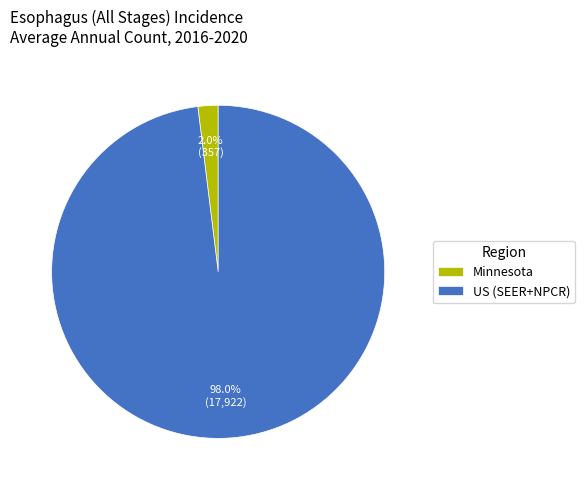

Is there any slice that represents more than half of the pie?

Yes